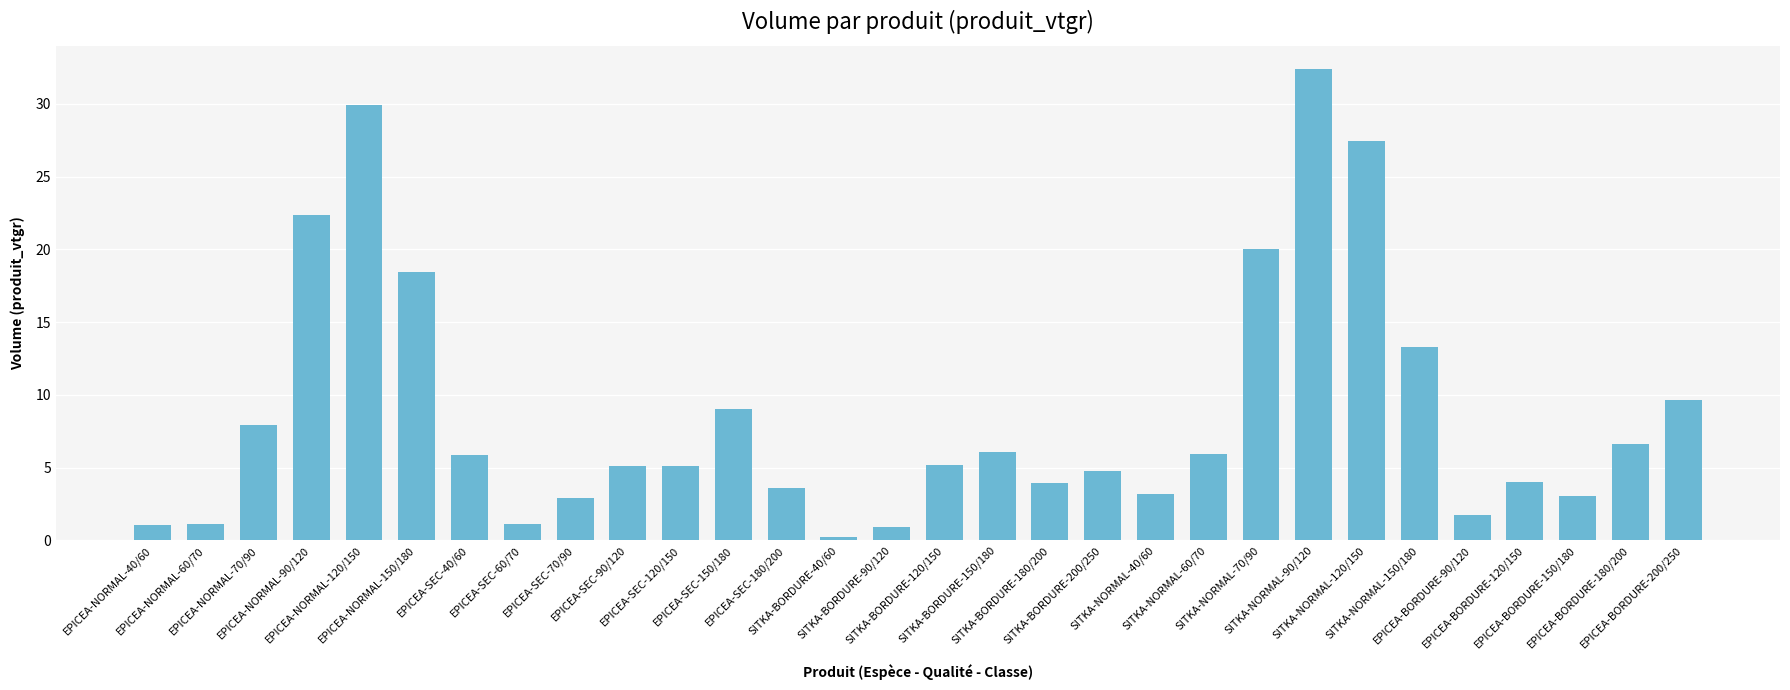

What is the value of the 5th bar from the left?

29.9